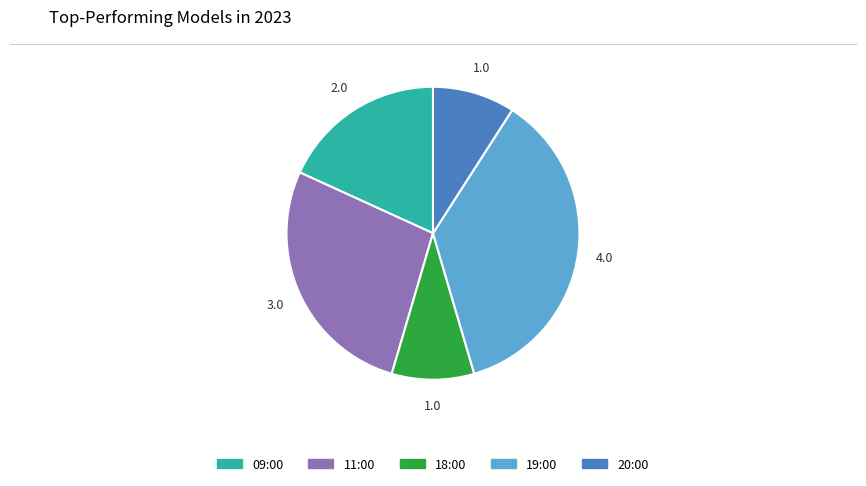

Combined, do 11:00 and 19:00 account for over 50%?

Yes